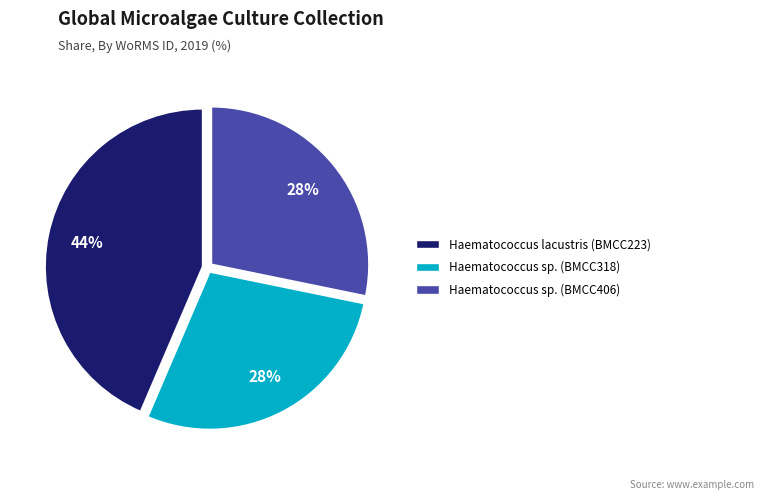

Is the sum of Haematococcus lacustris (BMCC223) and Haematococcus sp. (BMCC318) greater than half?

Yes